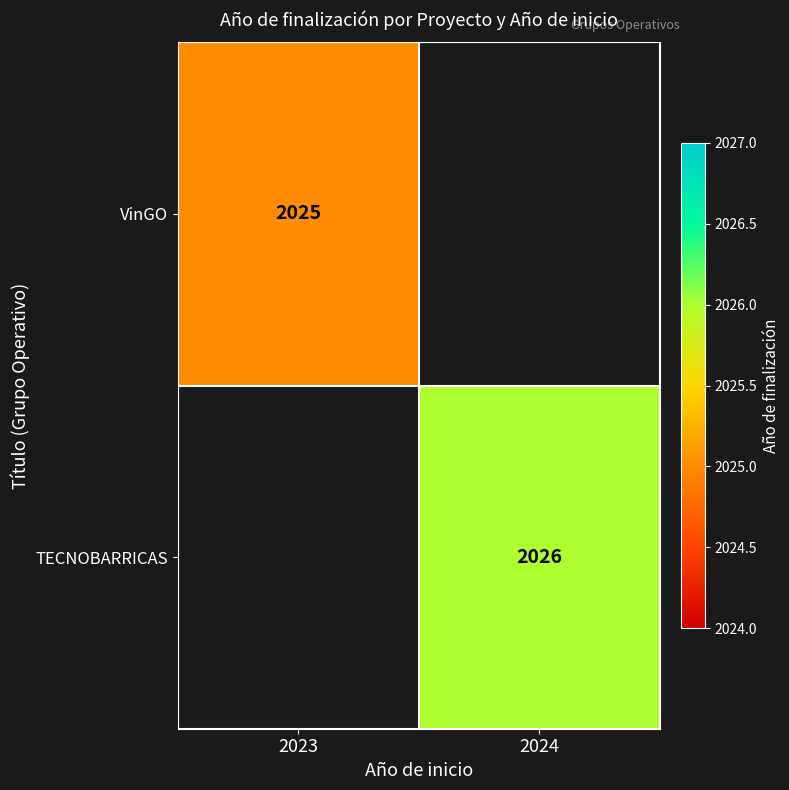

The TECNOBARRICAS series shows 3222 at 2024. True or false?

False